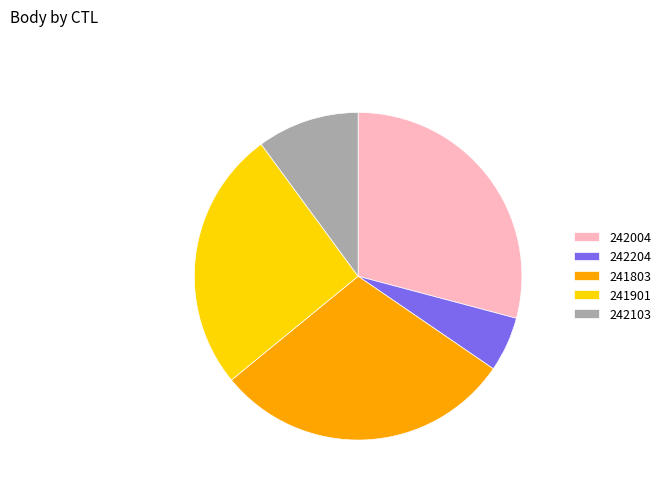

True or false: 242004 accounts for 19% of the total.

False